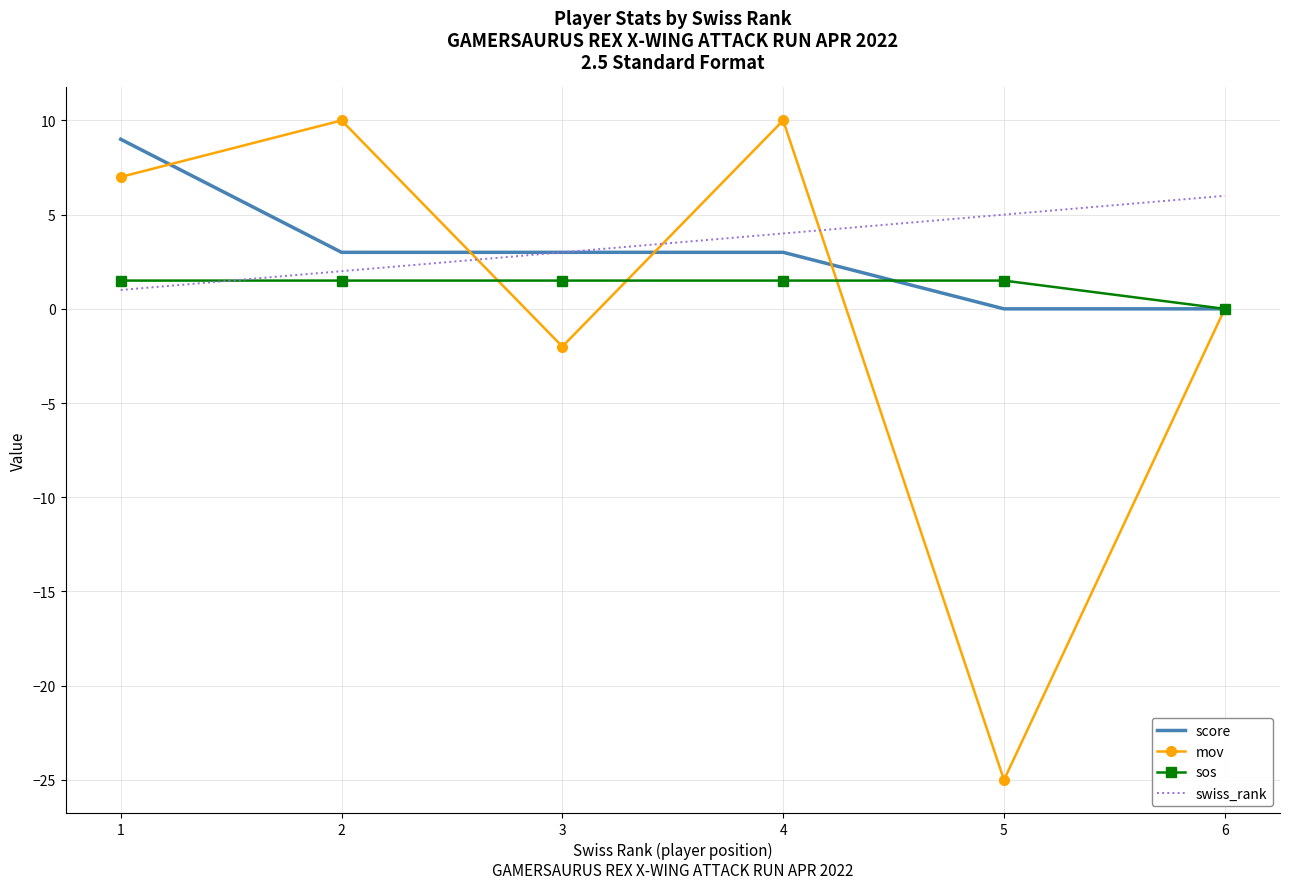

Which series has the largest range (max minus min)?

mov